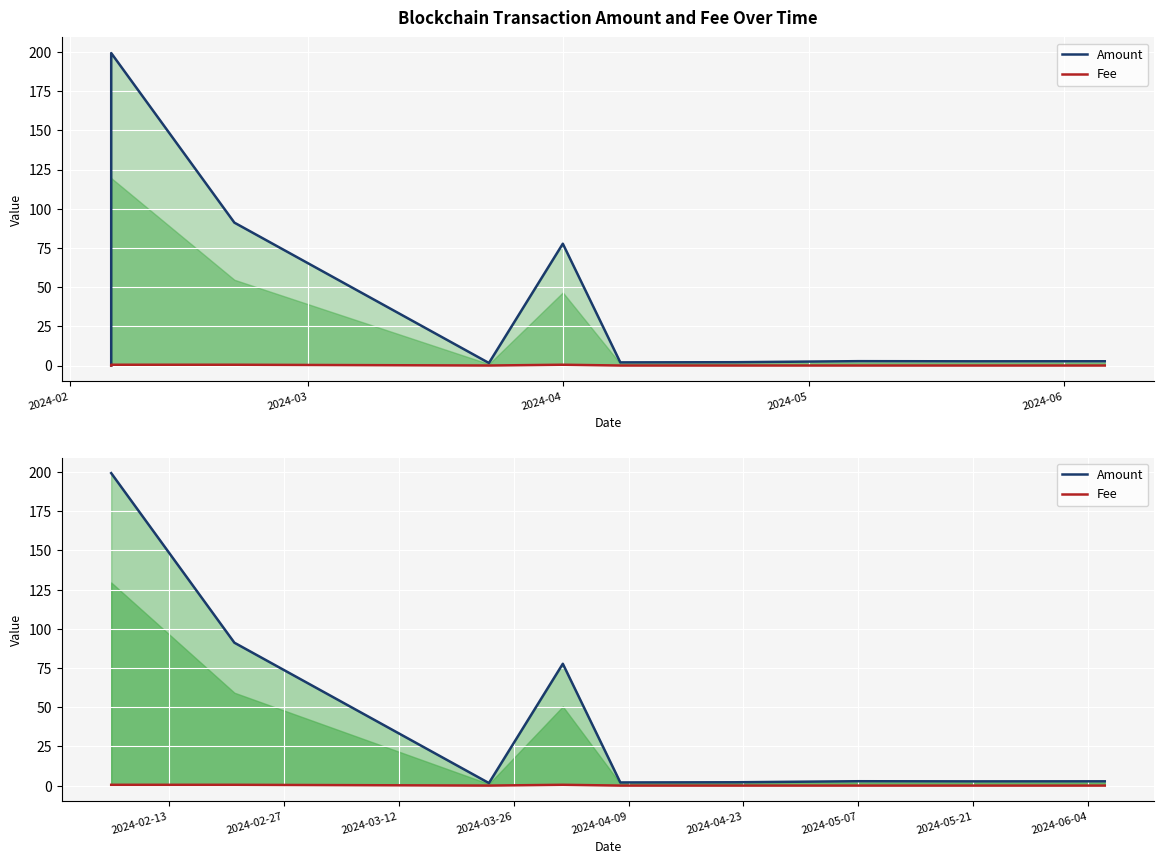

What is the average value of the Amount series?

42.4